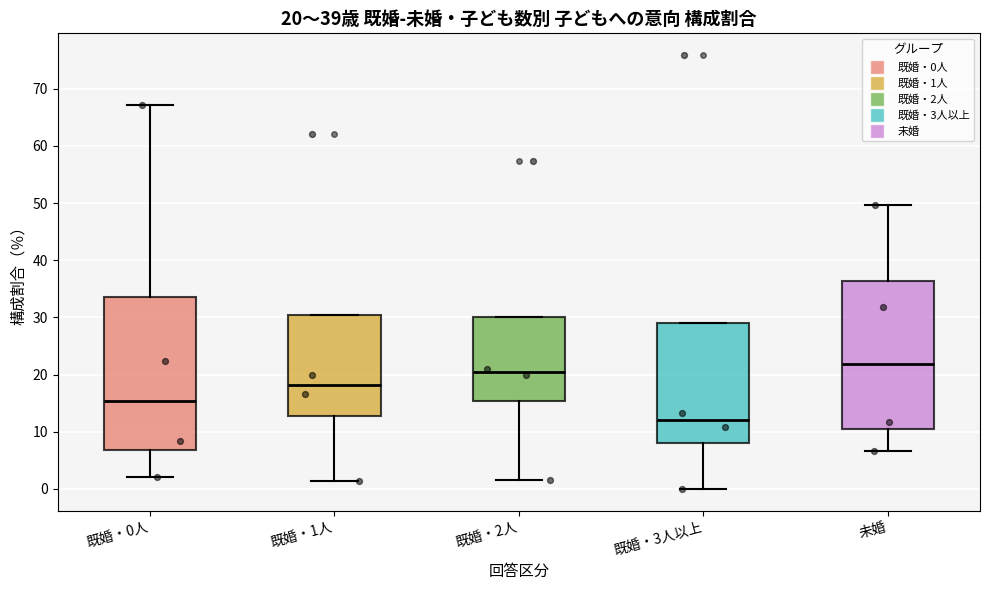

Which box's median line is the lowest?

既婚・3人以上